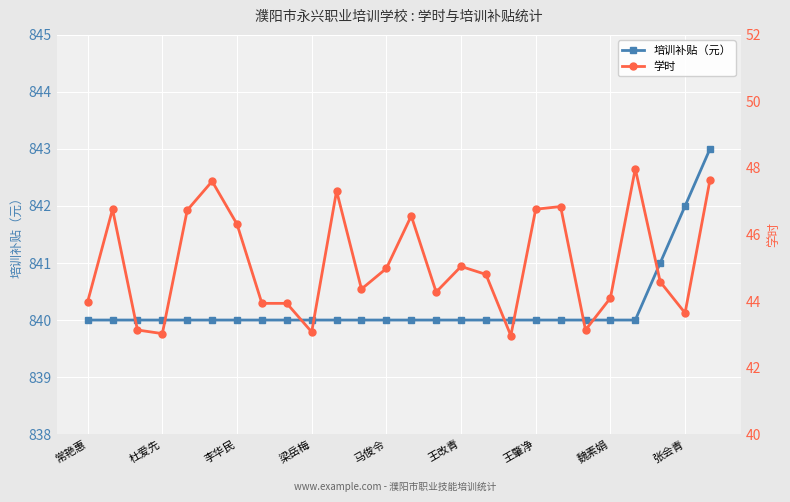

True or false: 培训补贴（元） has more than 0 interior local peaks.

False